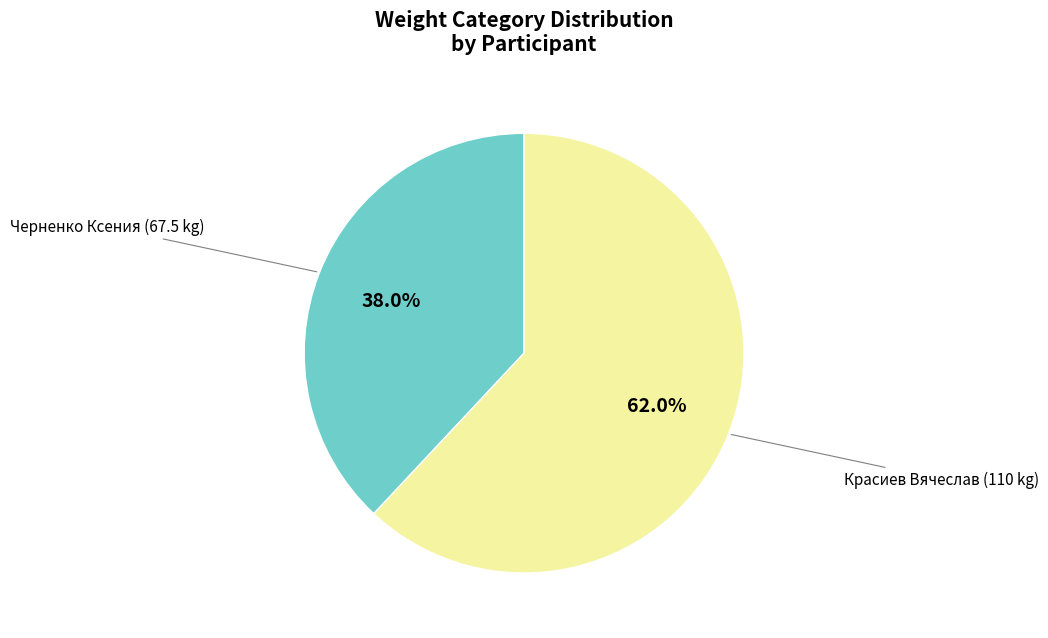

Is there any slice that represents more than half of the pie?

Yes